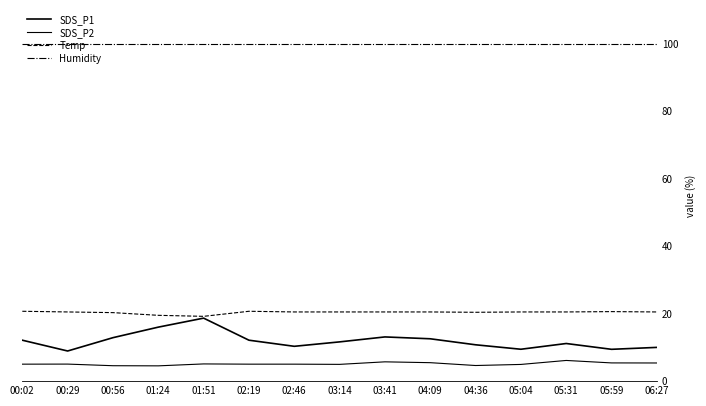

How many lines are shown in the chart?

4